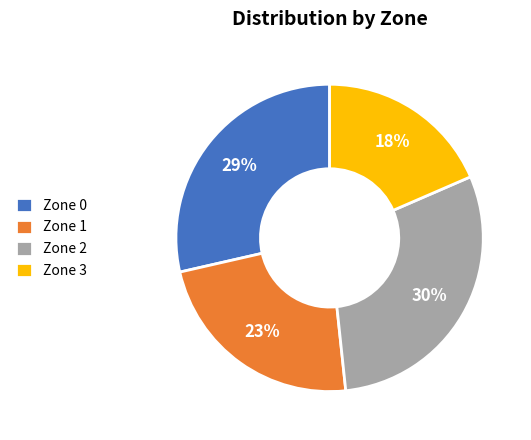

To the nearest percent, what percentage of the pie is Zone 1?

23%